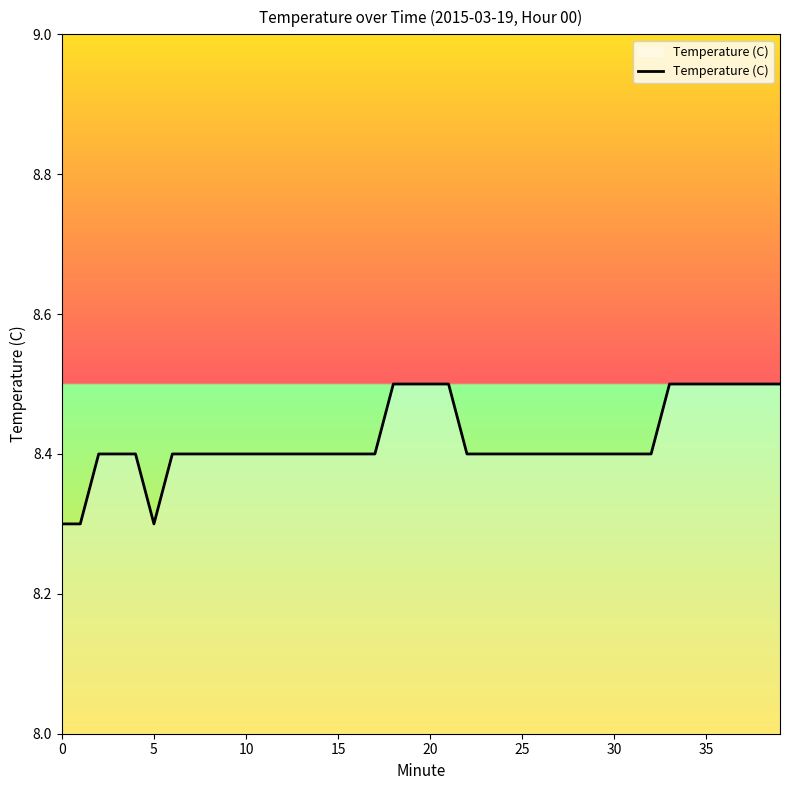

What is the average value?

8.4